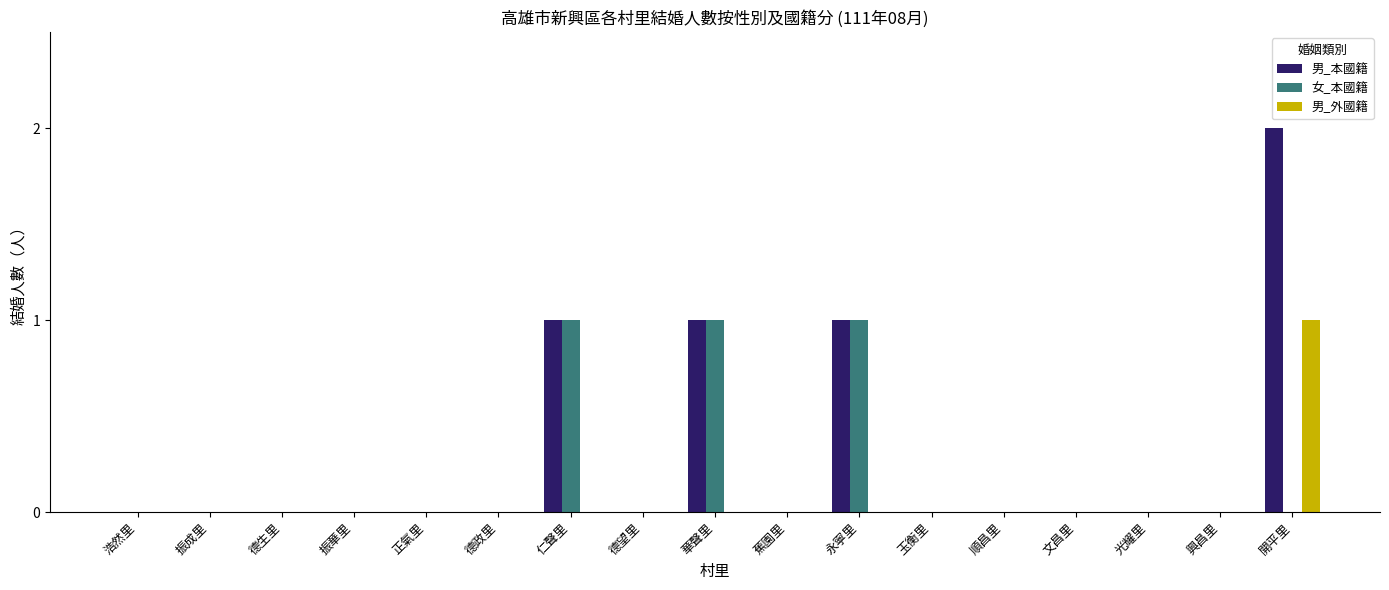

How many series are shown in this chart?

3